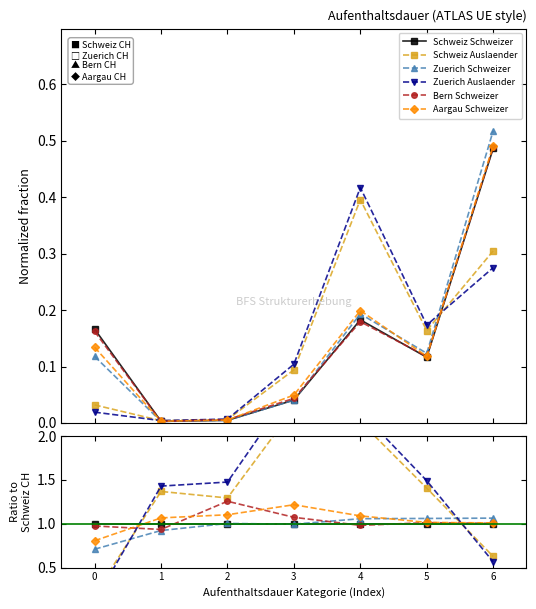

Reading left to right, transcribe all the data shown in this chart.

Schweiz Schweizer: 0=1.0	1=1.0	2=1.0	3=1.0	4=1.0	5=1.0	6=1.0
Schweiz Auslaender: 0=0.2	1=1.4	2=1.3	3=2.3	4=2.2	5=1.4	6=0.6
Zuerich Schweizer: 0=0.7	1=0.9	2=1.0	3=1.0	4=1.1	5=1.1	6=1.1
Zuerich Auslaender: 0=0.1	1=1.4	2=1.5	3=2.6	4=2.3	5=1.5	6=0.6
Bern Schweizer: 0=1.0	1=0.9	2=1.3	3=1.1	4=1.0	5=1.0	6=1.0
Aargau Schweizer: 0=0.8	1=1.1	2=1.1	3=1.2	4=1.1	5=1.0	6=1.0